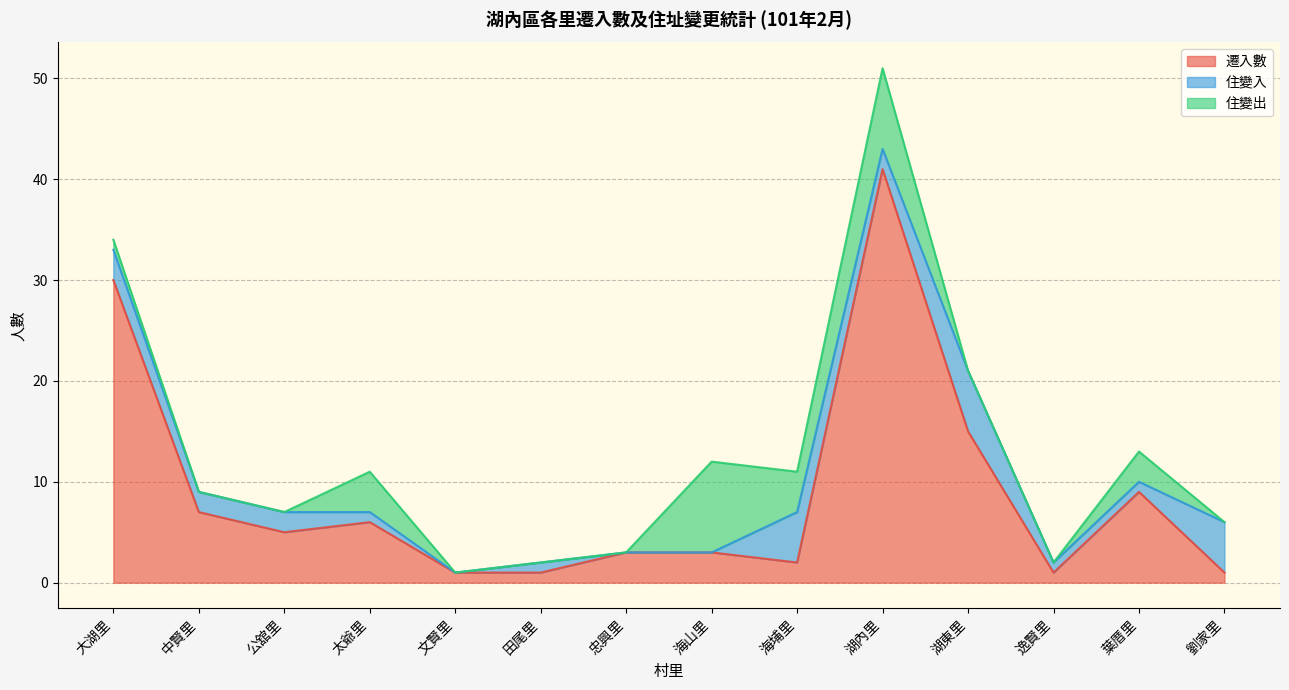

What is the label of the 14th point from the right?

大湖里